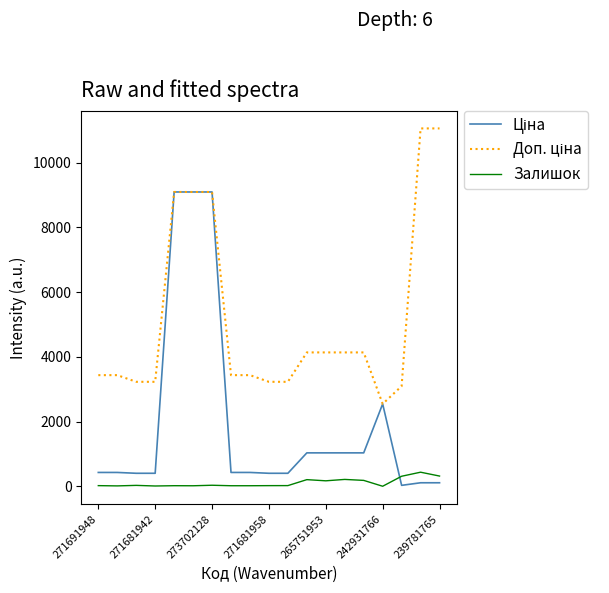

What is the greatest value displayed?

11055.0